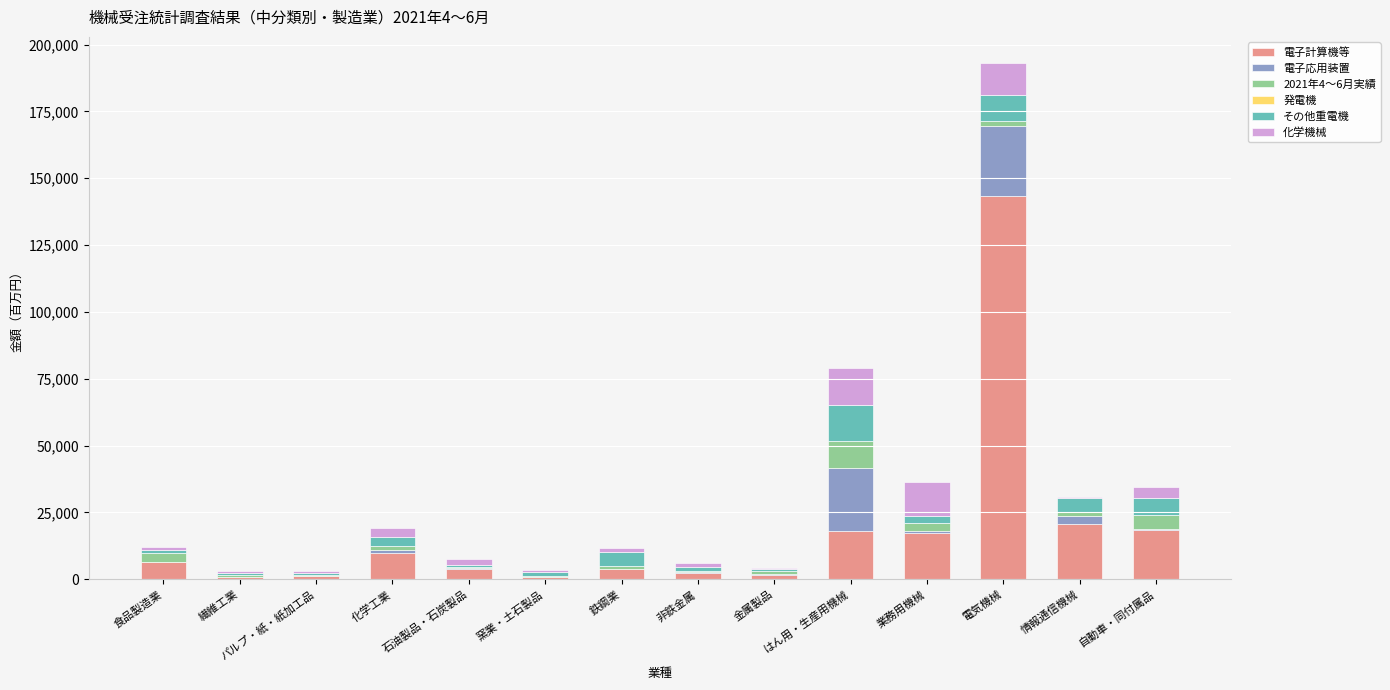

How many distinct data groups are displayed?

6